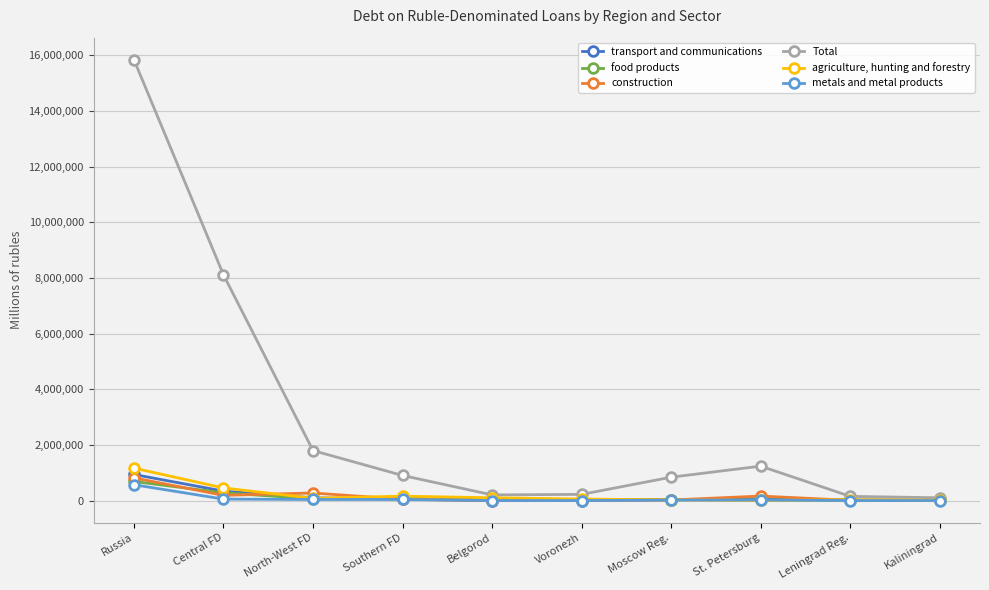

What is the difference between the agriculture, hunting and forestry values at Leningrad Reg. and North-West FD?

56047